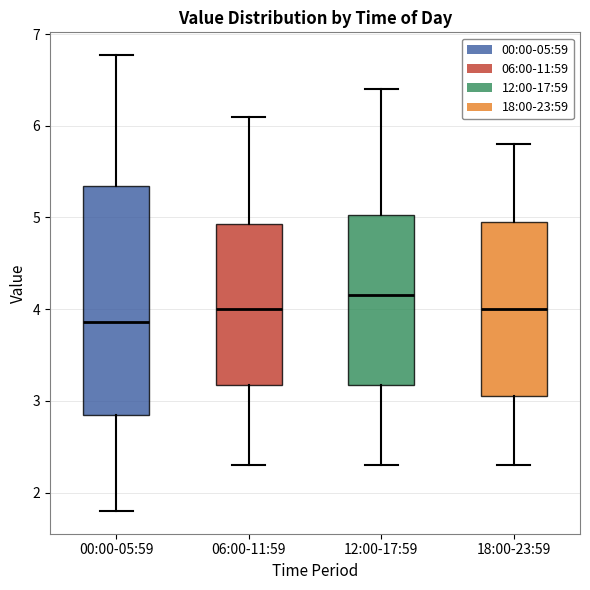

Where does the upper whisker of the box for 12:00-17:59 end on the y-axis? The values are not printed on the chart, so give them approximately, as read against the axis.

6.4